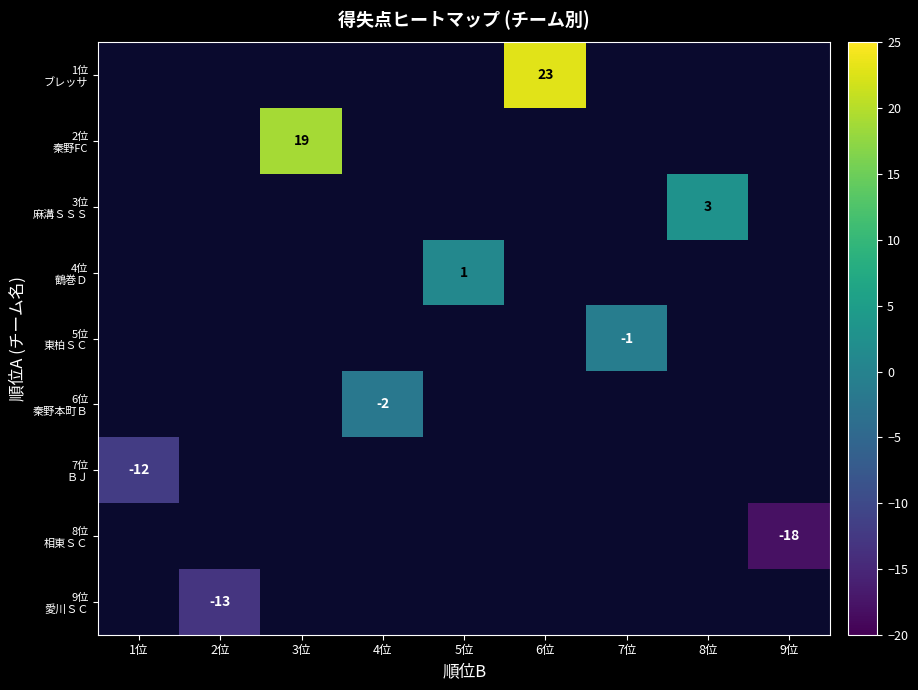

Count the number of categories in the chart.

9